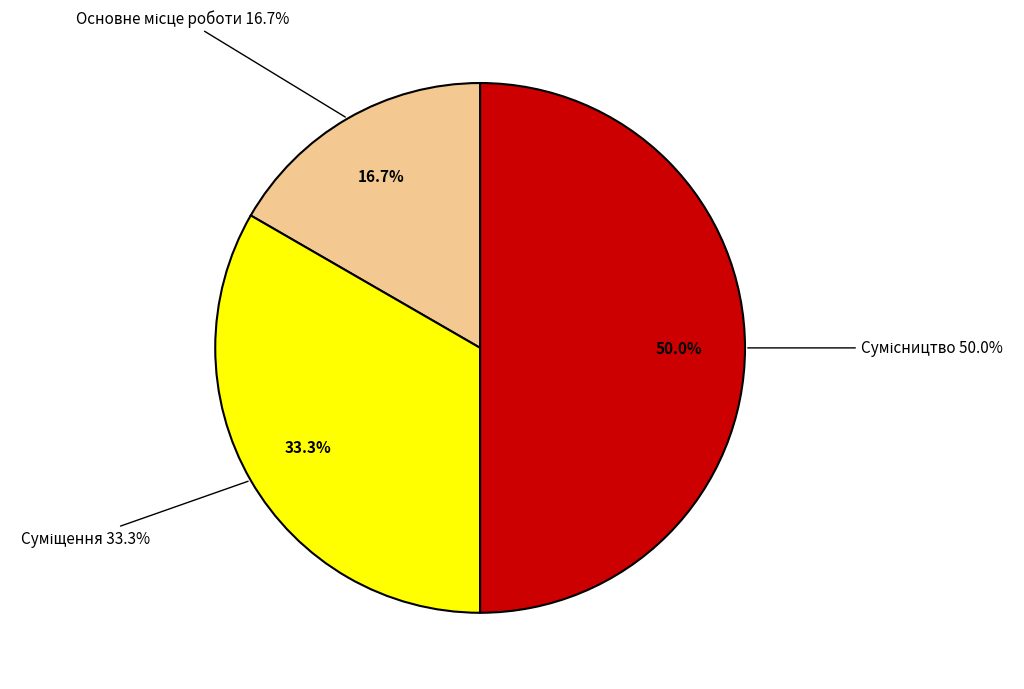

Which has a higher value, Сумісництво or Основне місце роботи?

Сумісництво